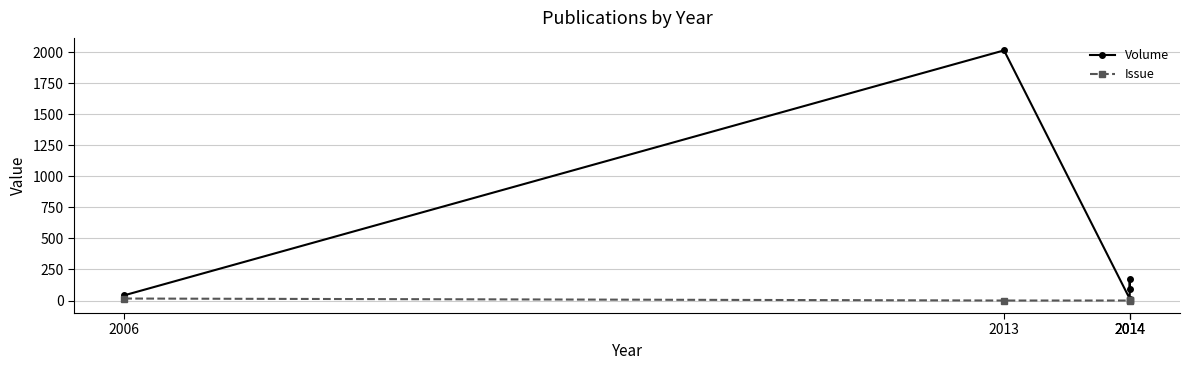

Between 2006 and 2014, which series saw the biggest shift?

Volume